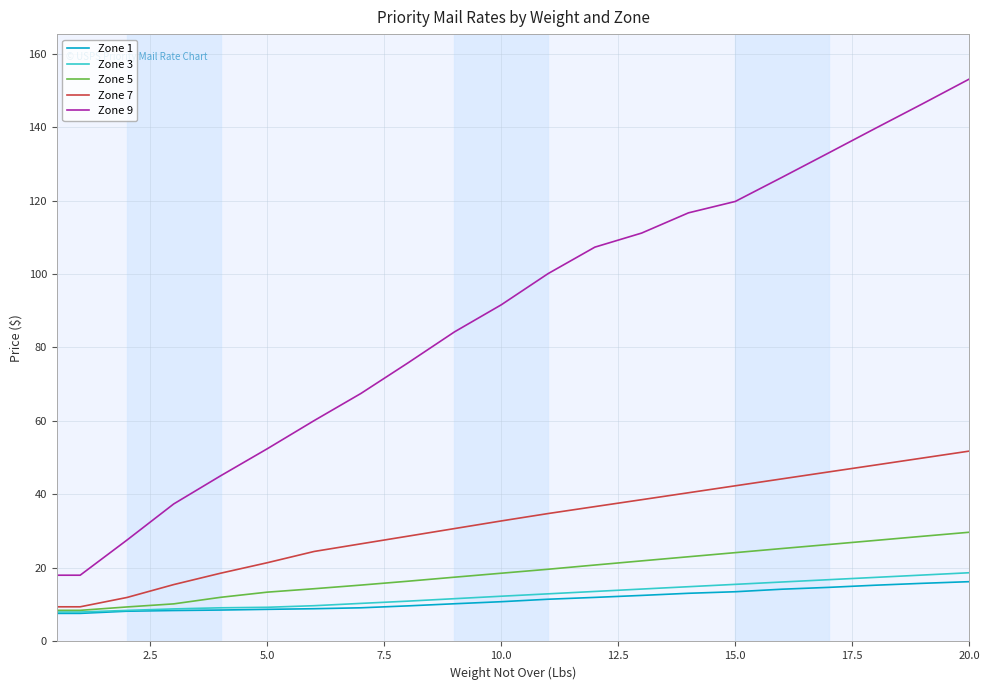

True or false: Zone 9 and Zone 1 cross at least once.

False